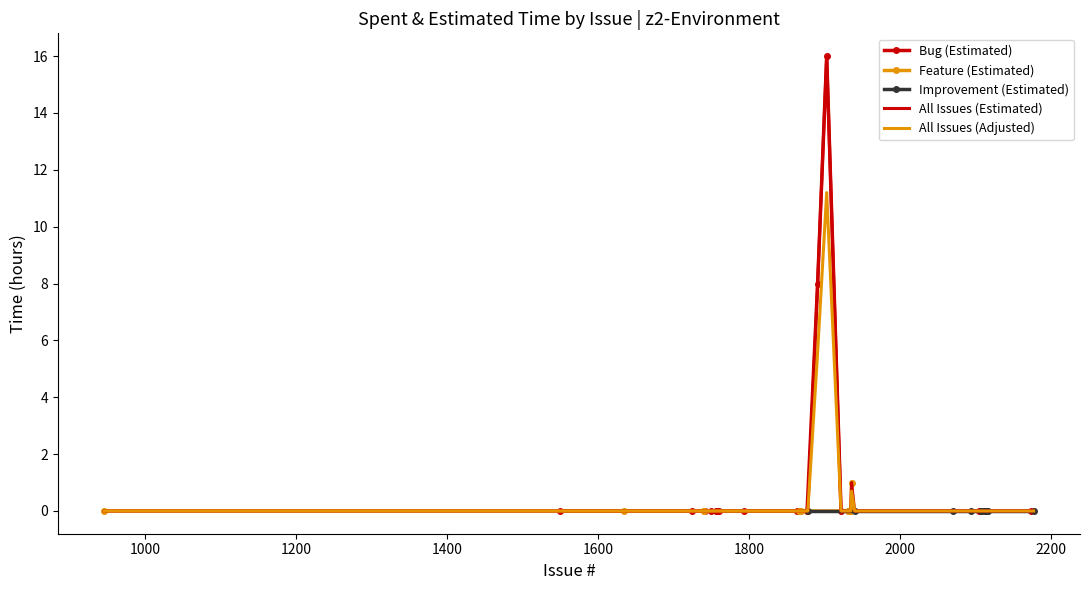

What is the maximum value for All Issues (Adjusted)?

11.2